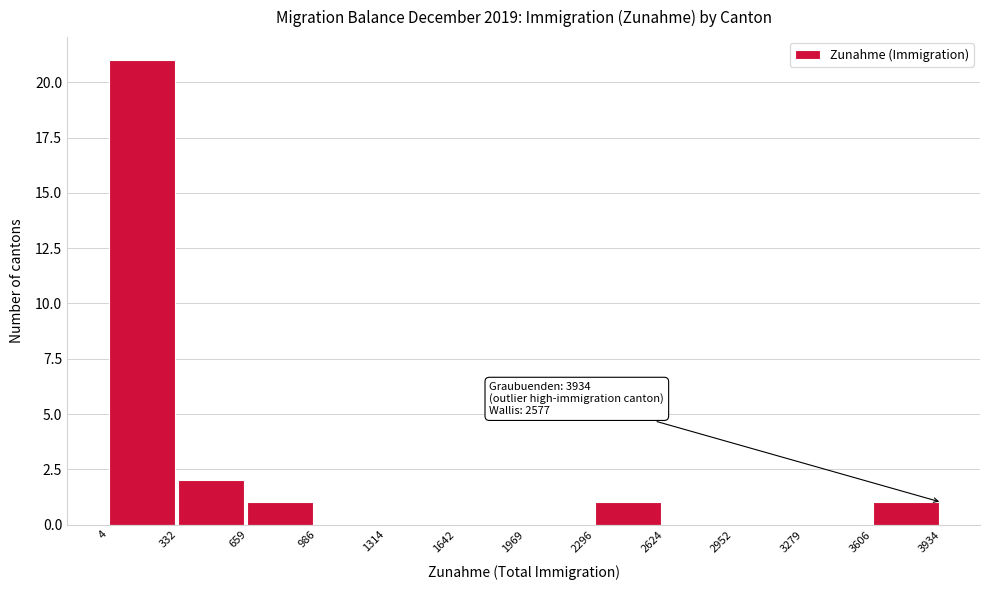

Over which range of the x-axis is the bar tallest?

4 to 332